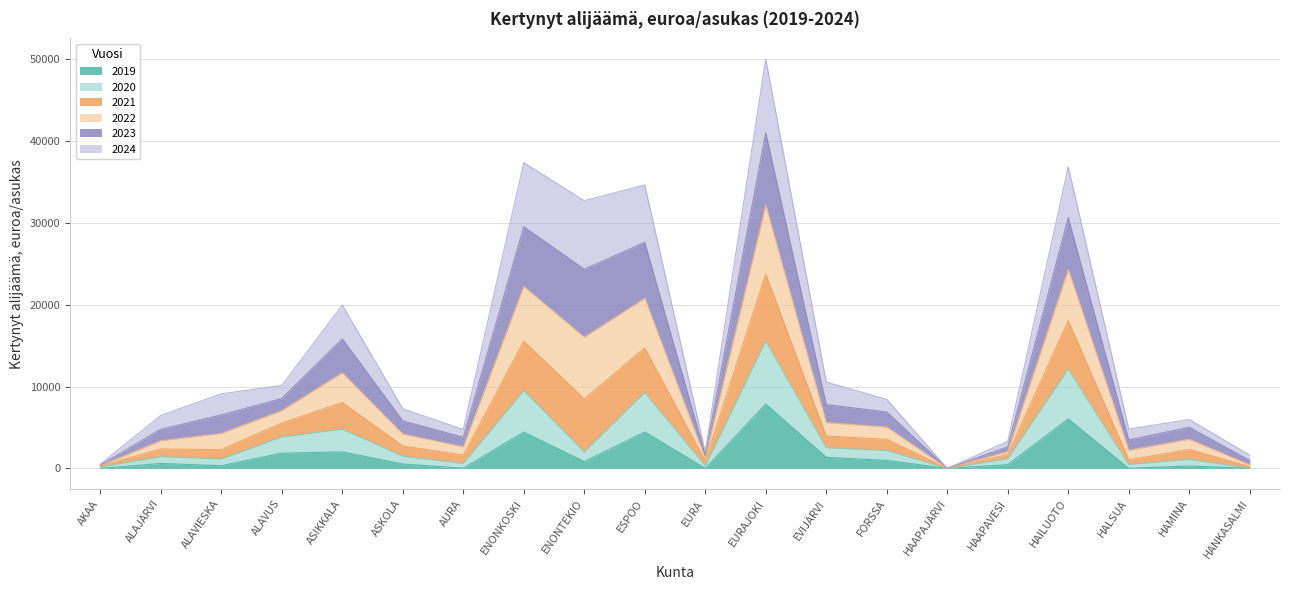

True or false: 2021 and 2019 cross at least once.

False